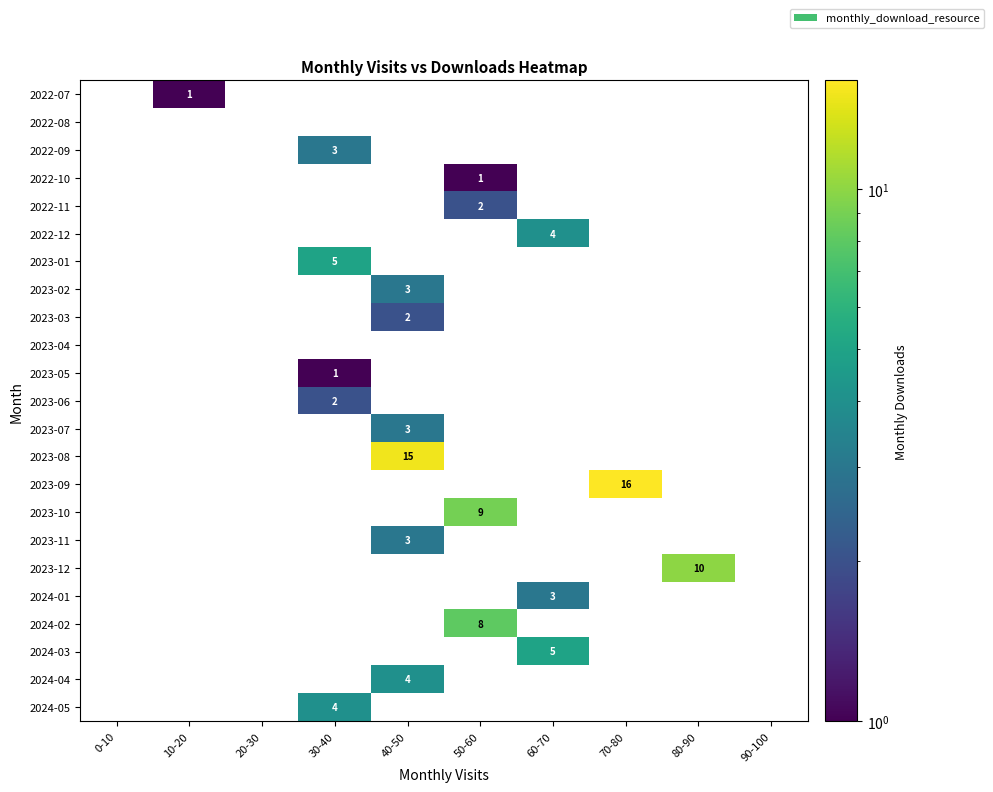

Is it true that 2022-11 equals 0 at 20-30?

True